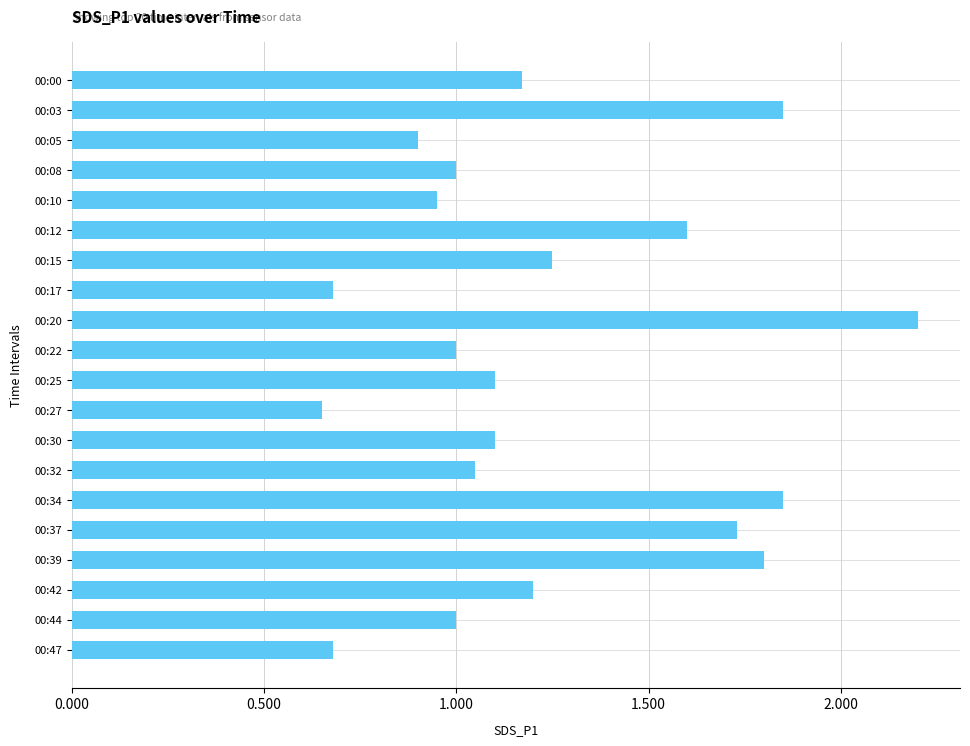

What is the value of the 10th bar from the top?

1.0